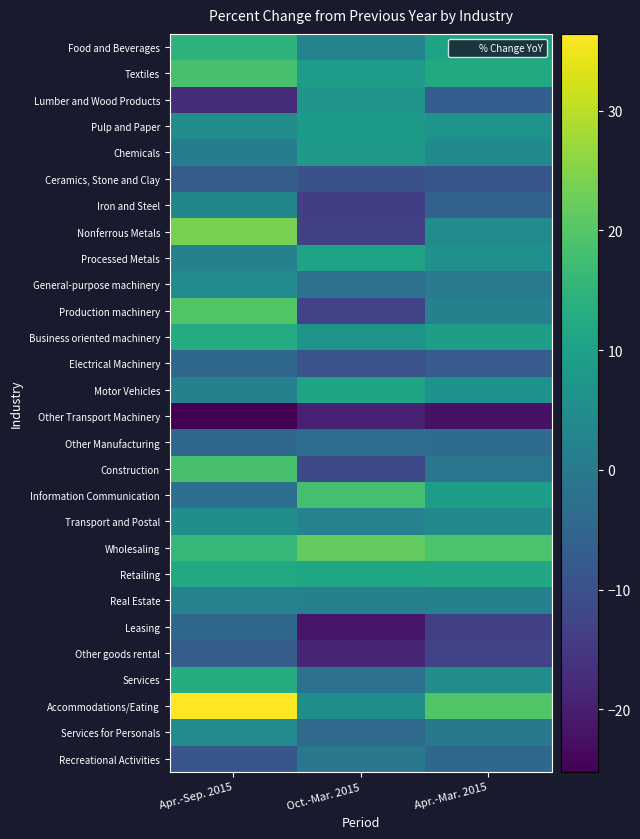

At Oct.-Mar. 2015, list the series in order from smallest to largest.

Leasing, Other Transport Machinery, Other goods rental, Iron and Steel, Nonferrous Metals, Production machinery, Construction, Ceramics, Stone and Clay, Electrical Machinery, Services for Personals, Other Manufacturing, Services, General-purpose machinery, Recreational Activities, Real Estate, Transport and Postal, Food and Beverages, Accommodations/Eating, Business oriented machinery, Lumber and Wood Products, Chemicals, Pulp and Paper, Textiles, Processed Metals, Motor Vehicles, Retailing, Information Communication, Wholesaling